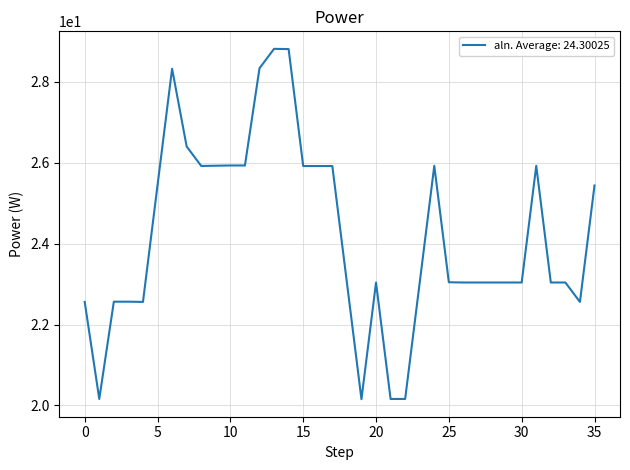

What is the difference between the maximum and minimum values?

8.7